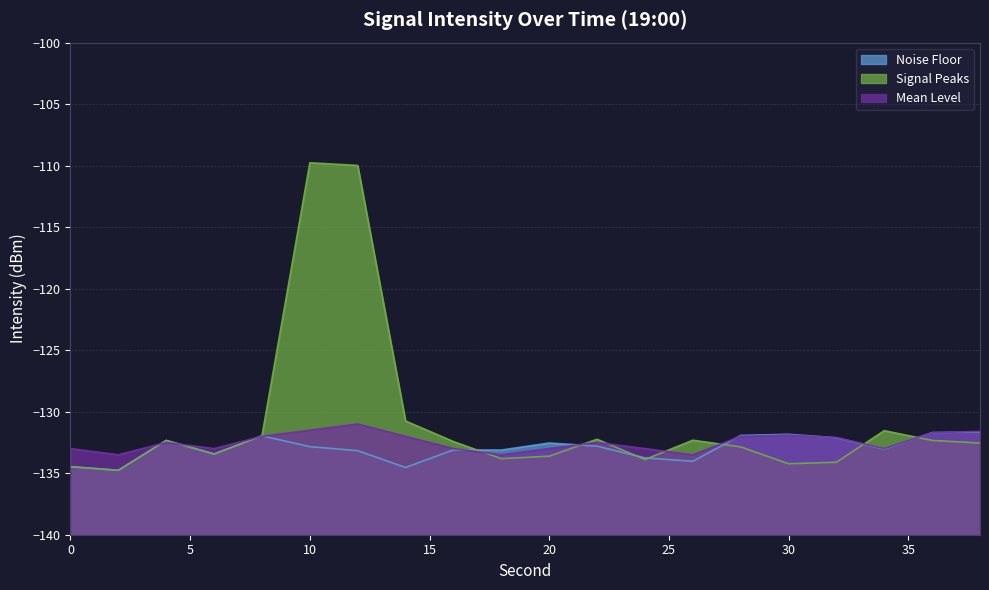

At which category is the sum across all series the highest?

10